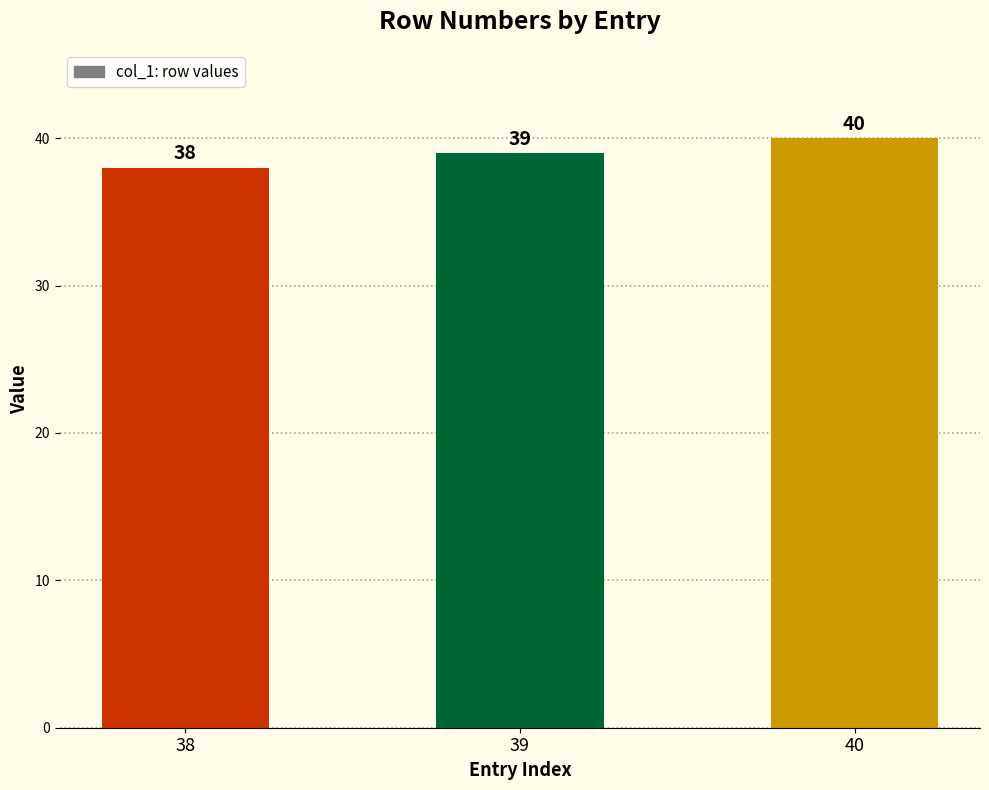

What is the value of the 2nd bar from the left?

39